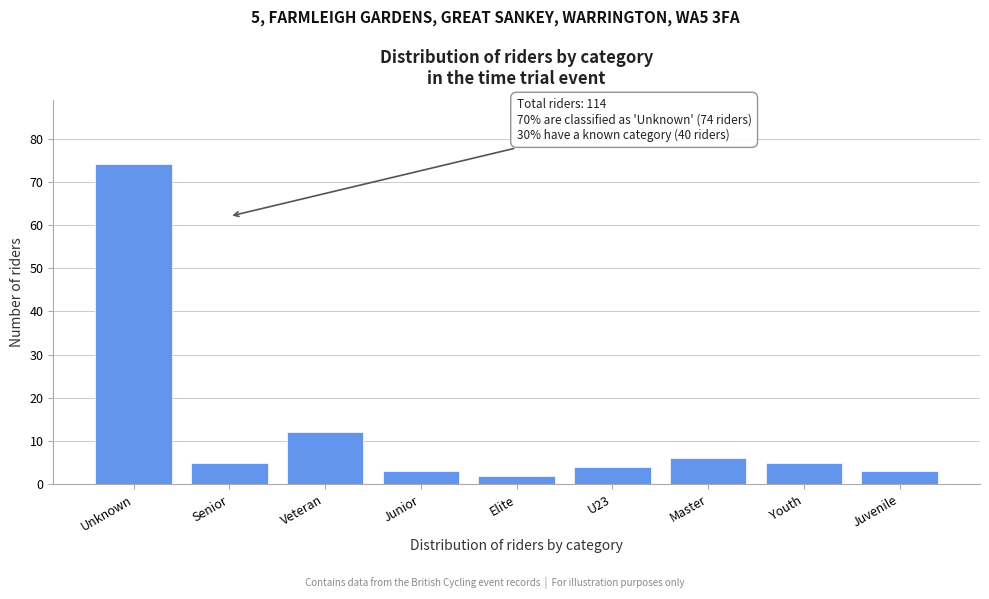

Reading left to right, list all the values displayed in this chart.

74	5	12	3	2	4	6	5	3